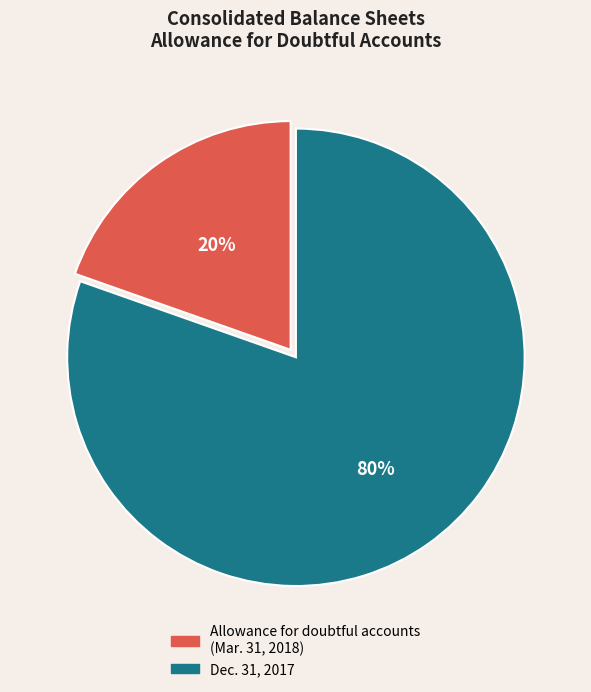

Between Allowance for doubtful accounts (Mar. 31, 2018) and Dec. 31, 2017, which is larger?

Dec. 31, 2017